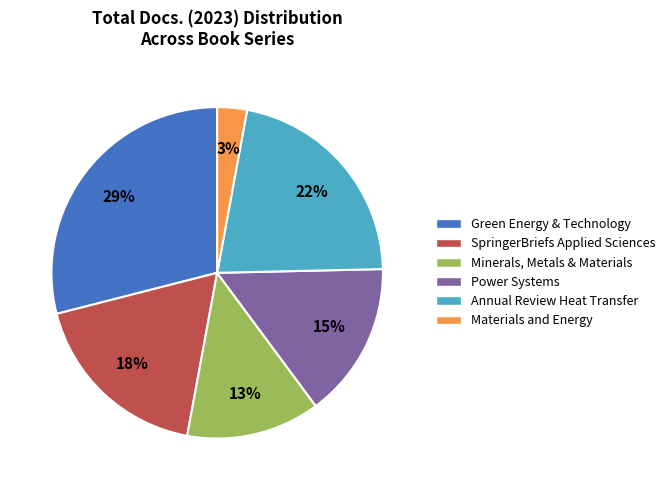

Does any single category account for the majority?

No